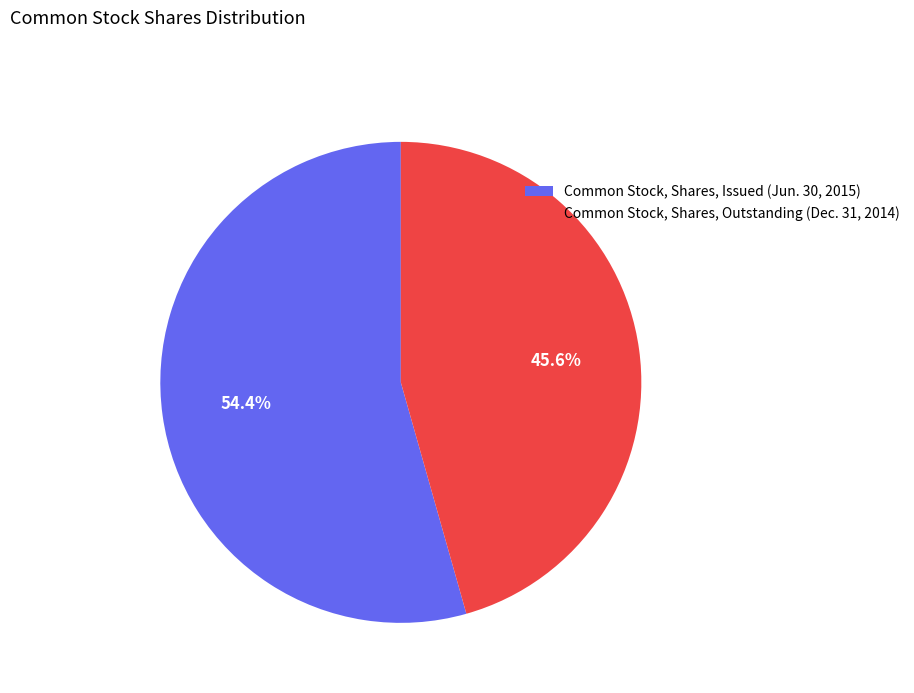

The Common Stock, Shares, Outstanding (Dec. 31, 2014) slice represents 33% of the pie. True or false?

False